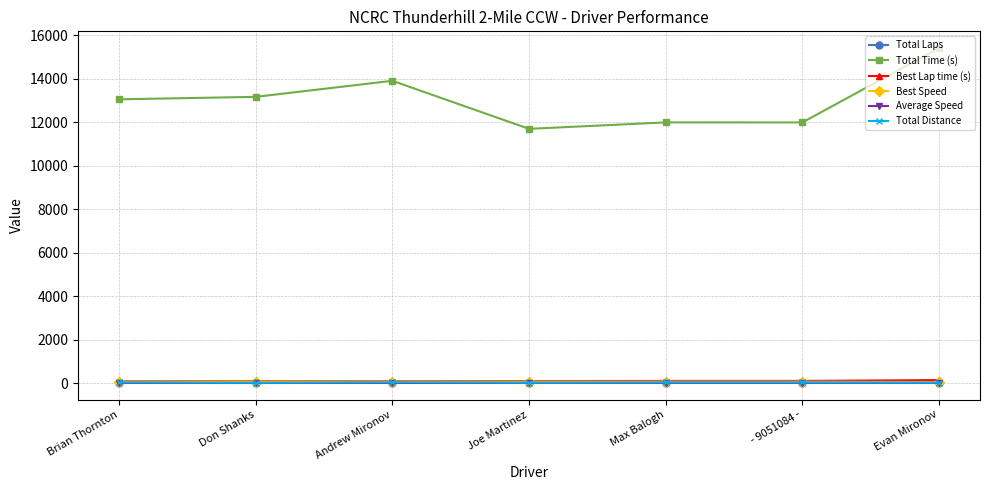

What is the difference between the Total Distance values at Joe Martinez and Max Balogh?

10.9